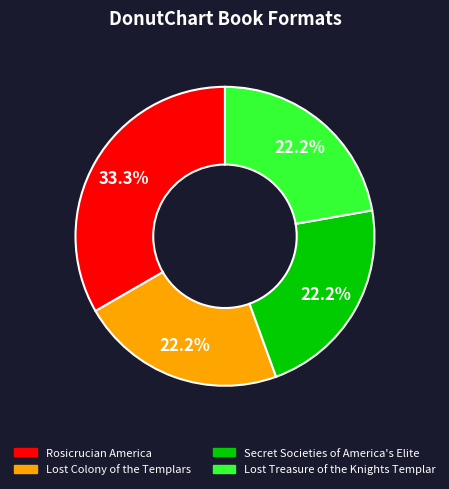

What percentage is the Lost Colony of the Templars slice, to the nearest percent?

22%